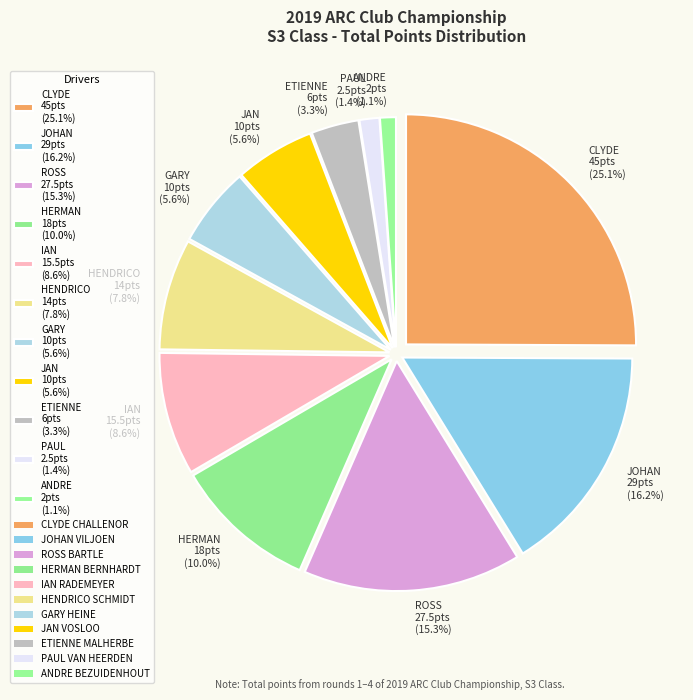

Count the number of slices in the pie.

11